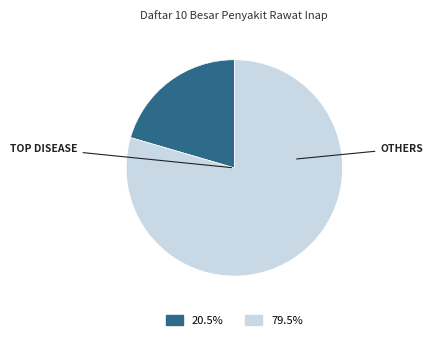

Is there any slice that represents more than half of the pie?

Yes